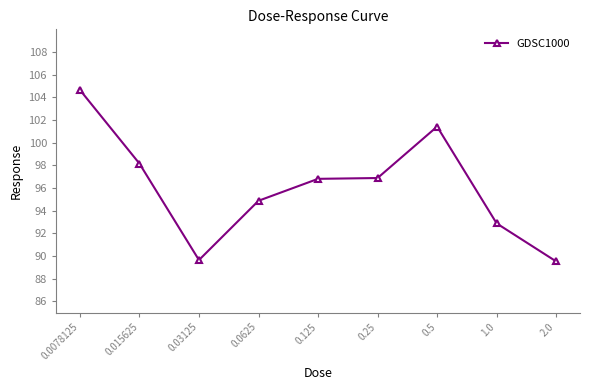

What is the label of the 6th point from the right?

0.0625